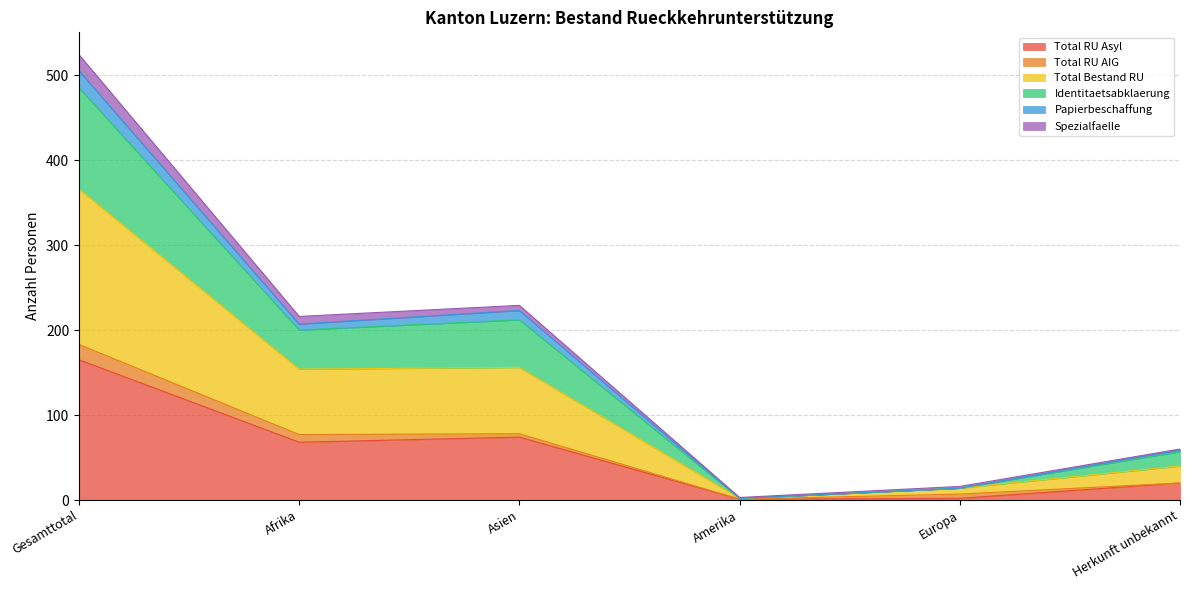

At which label does Total RU Asyl reach its peak?

Gesamttotal